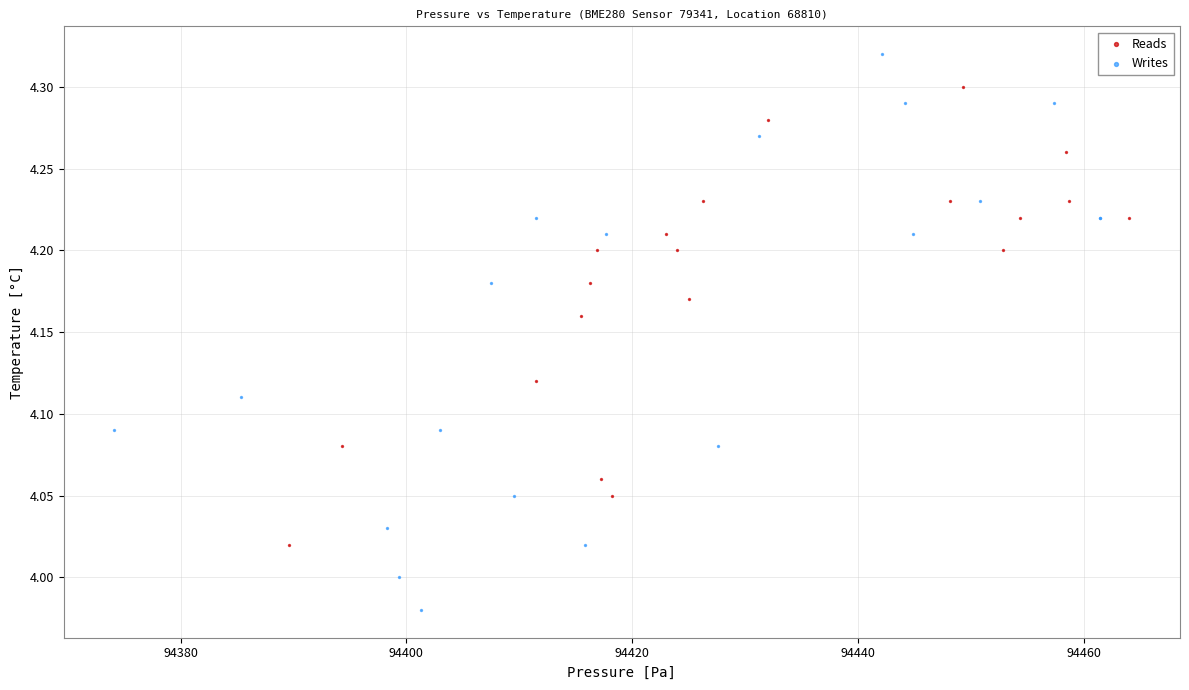

Which series reaches the maximum Y coordinate?

Writes